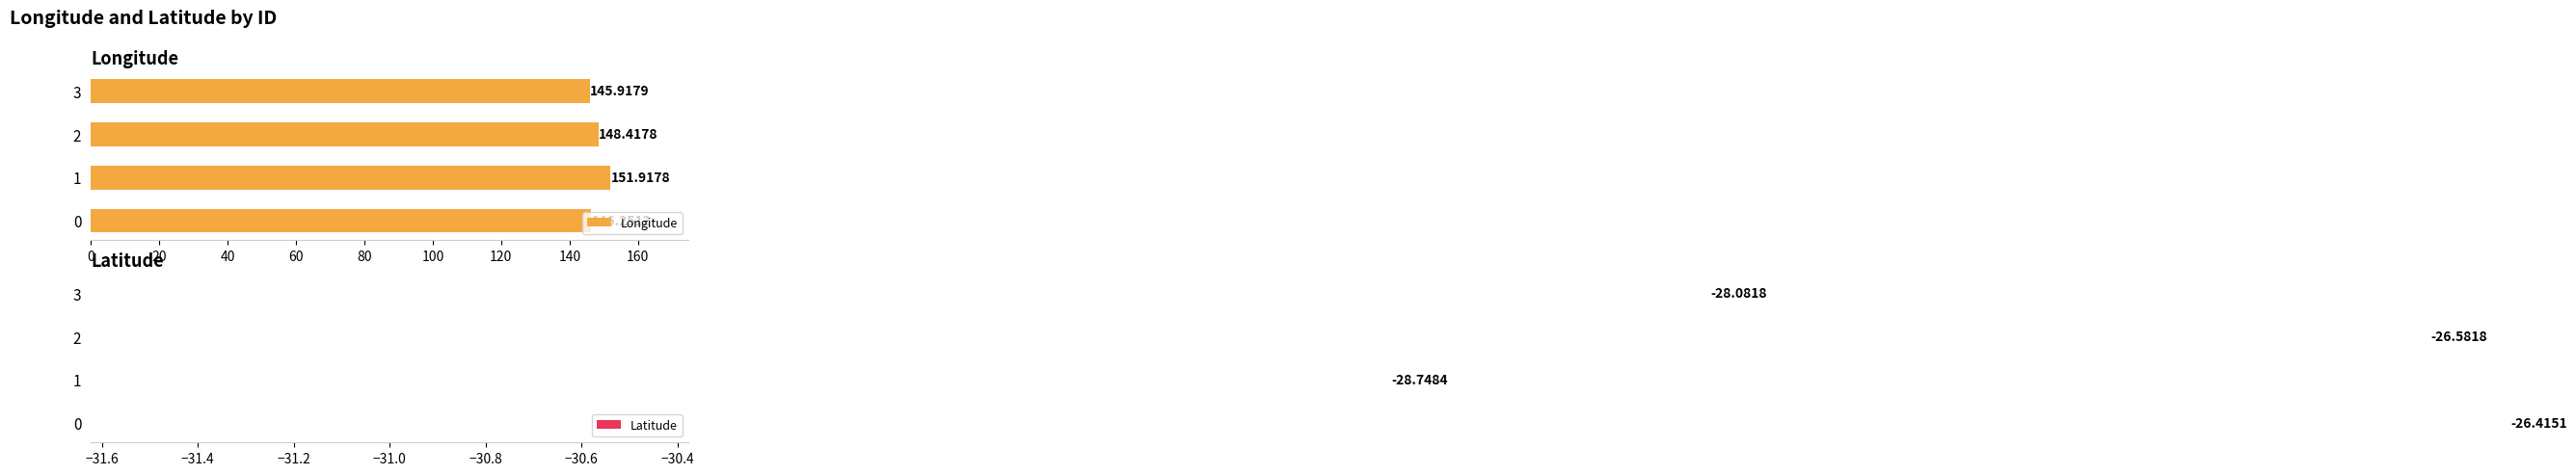

What is the sum of all Longitude values?

592.5